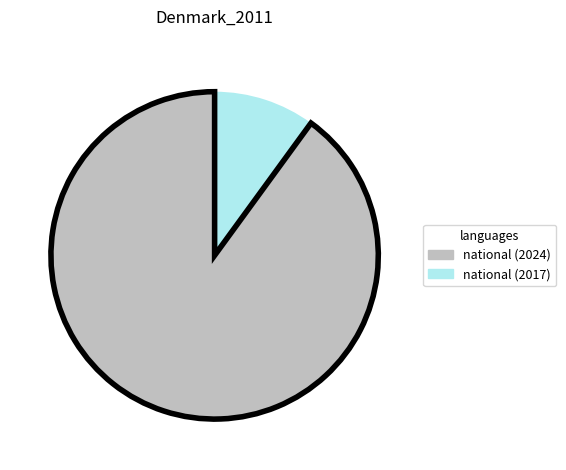

Count the number of slices in the pie.

2